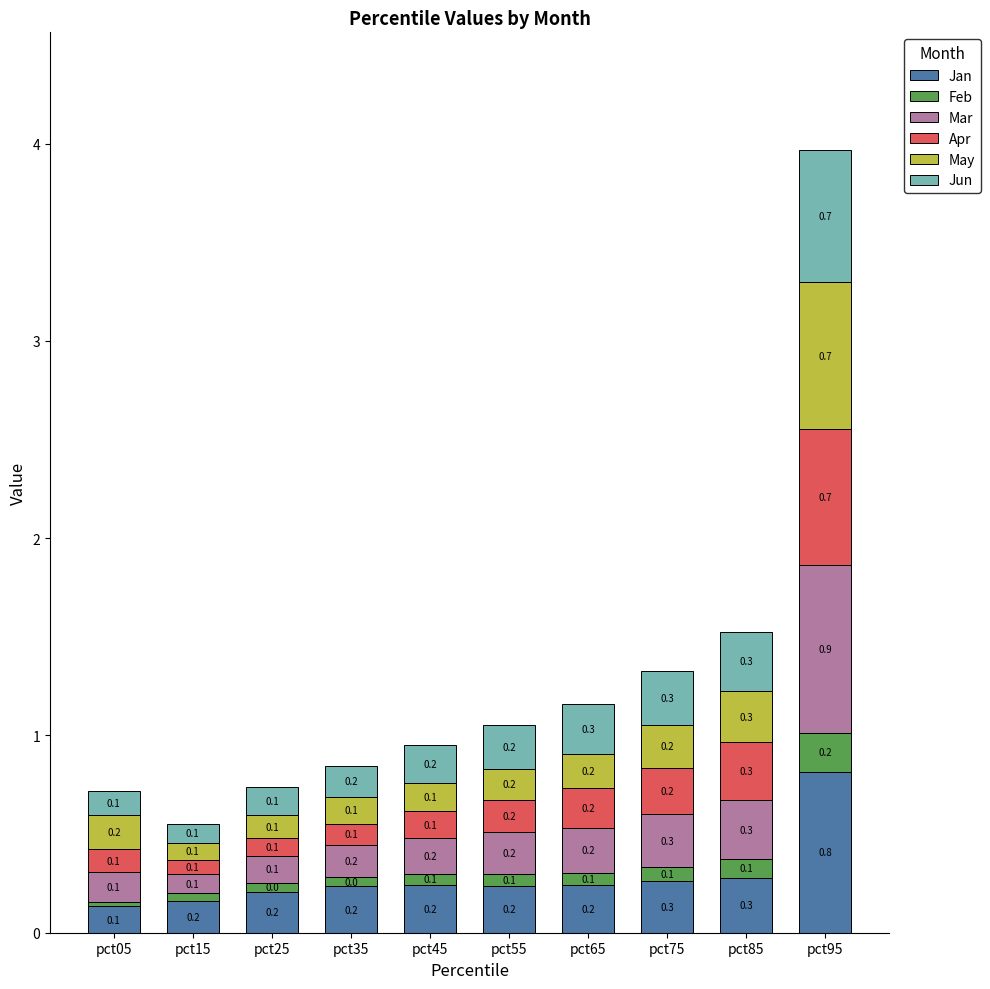

Does the chart contain any negative values?

No